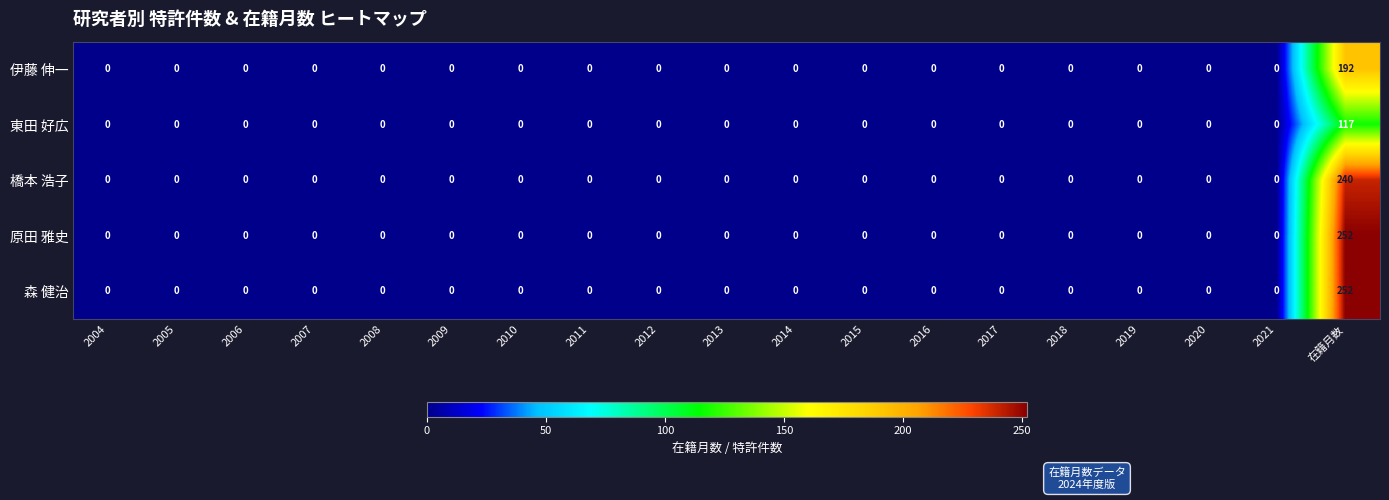

At which label does 東田 好広 reach its peak?

在籍月数